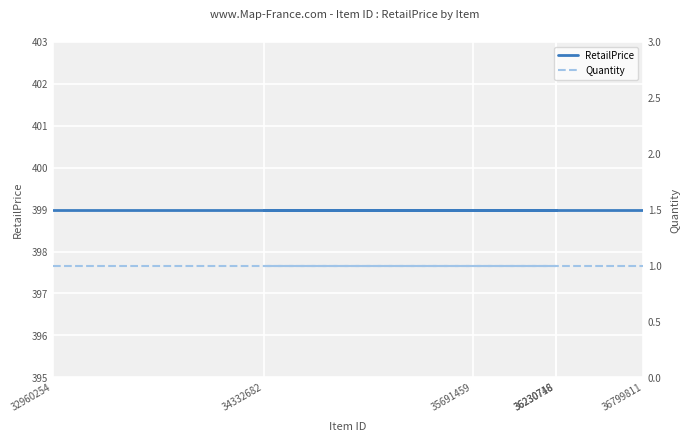

What value does the Quantity series have at 35691459?

1